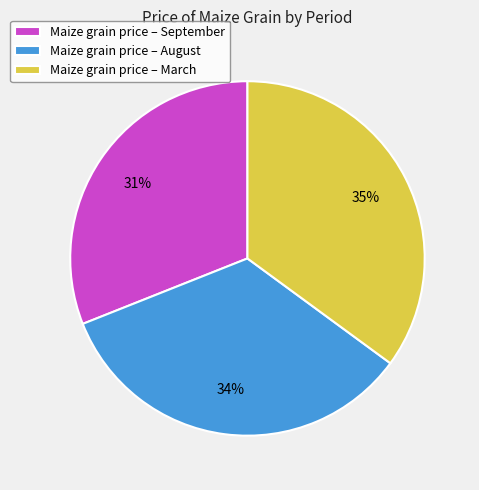

Rank the categories by value from lowest to highest.

Maize grain price – September, Maize grain price – August, Maize grain price – March